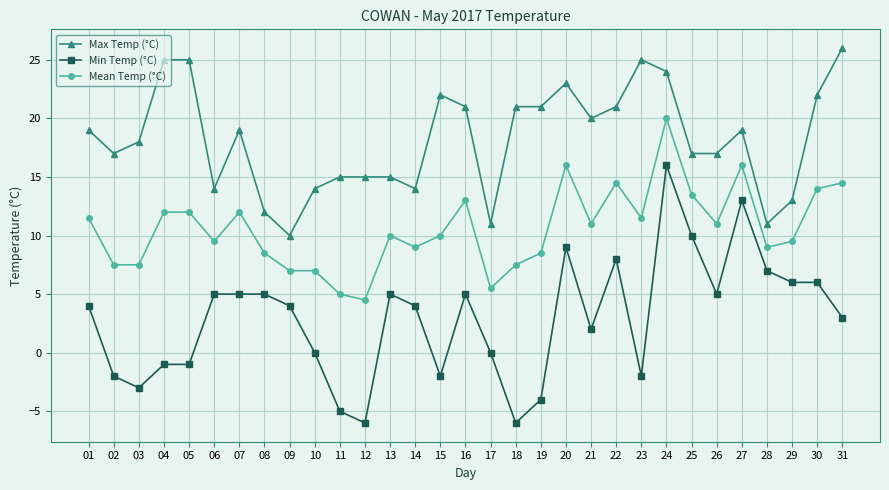

Which series has the largest total across all categories?

Max Temp (°C)